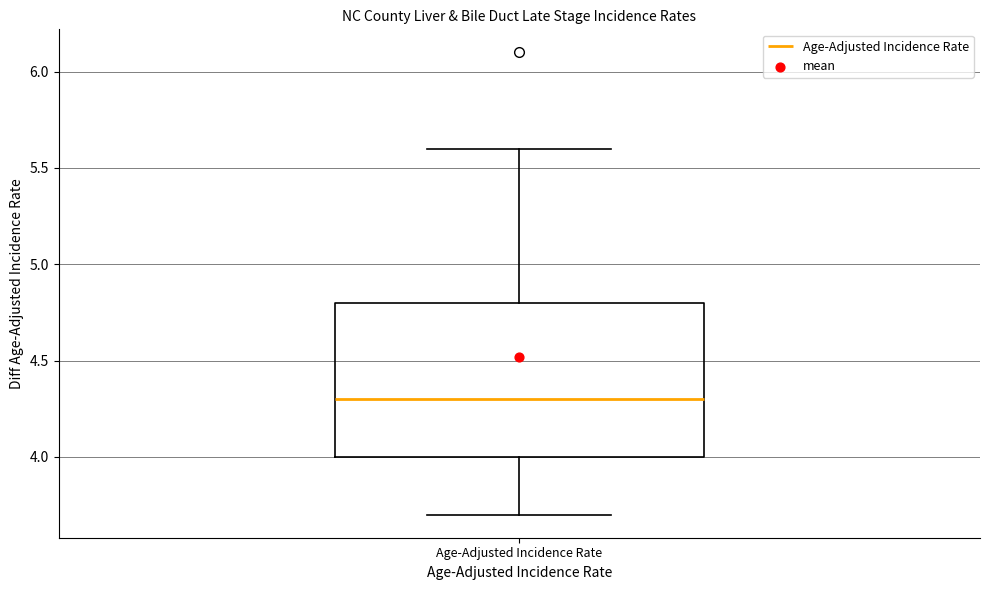

Where does the lower whisker of the box for Age-Adjusted Incidence Rate end on the y-axis? The values are not printed on the chart, so give them approximately, as read against the axis.

3.7